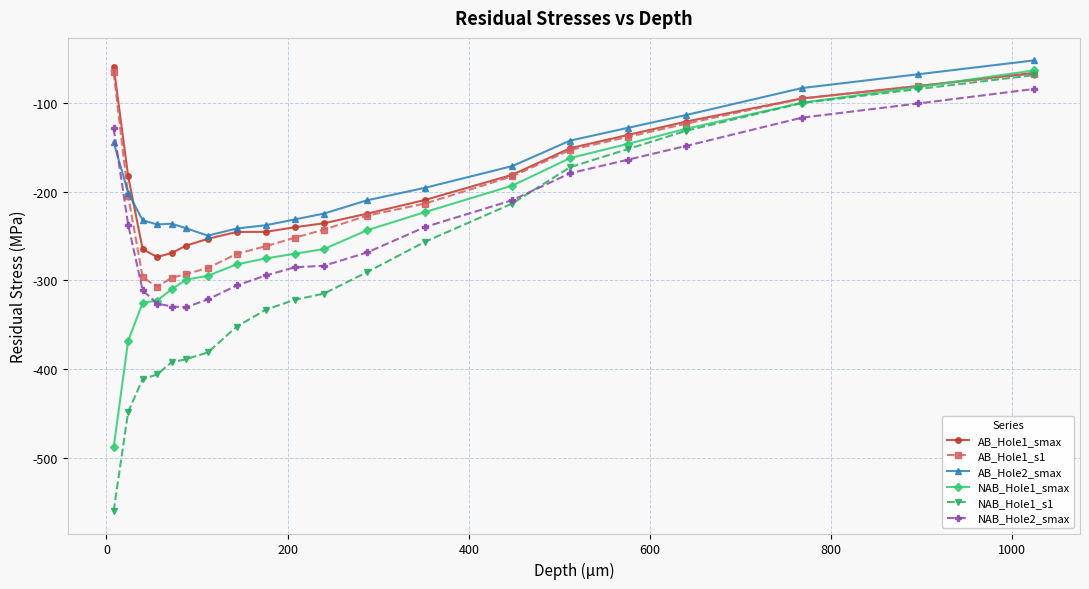

What is the highest value of the NAB_Hole1_s1 series?

-68.8